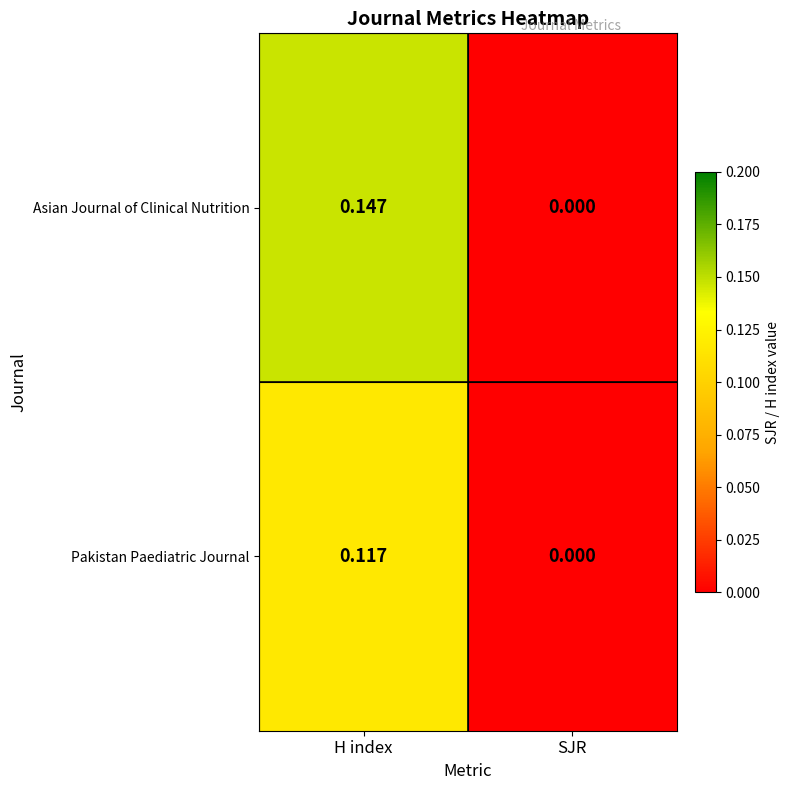

Where is Pakistan Paediatric Journal nearest to the value 0?

SJR